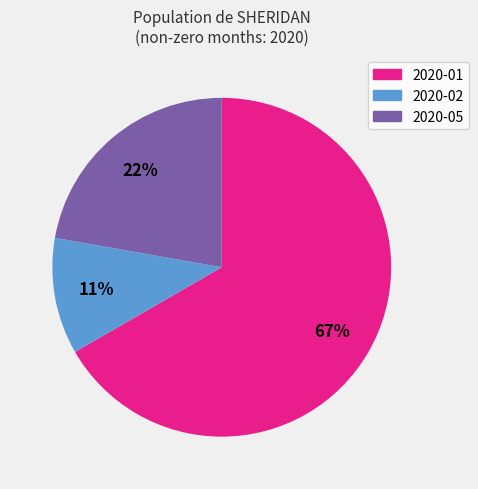

To the nearest percent, what portion does 2020-05 represent?

22%